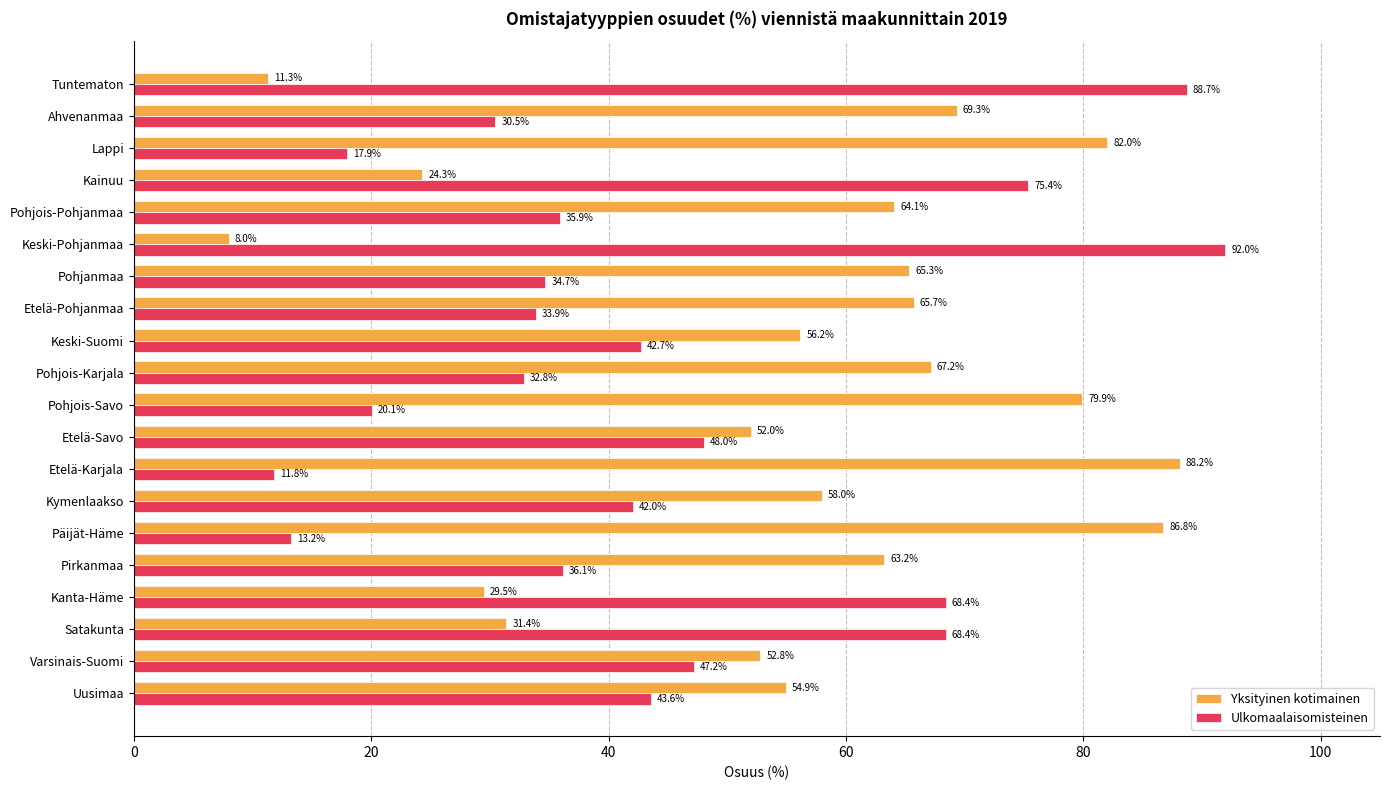

Rank the series by their maximum value, from highest to lowest.

Ulkomaalaisomisteinen, Yksityinen kotimainen